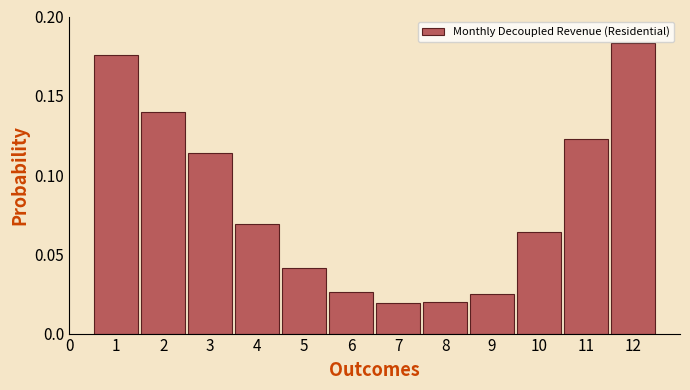

How many values are between 0 and 1?

12